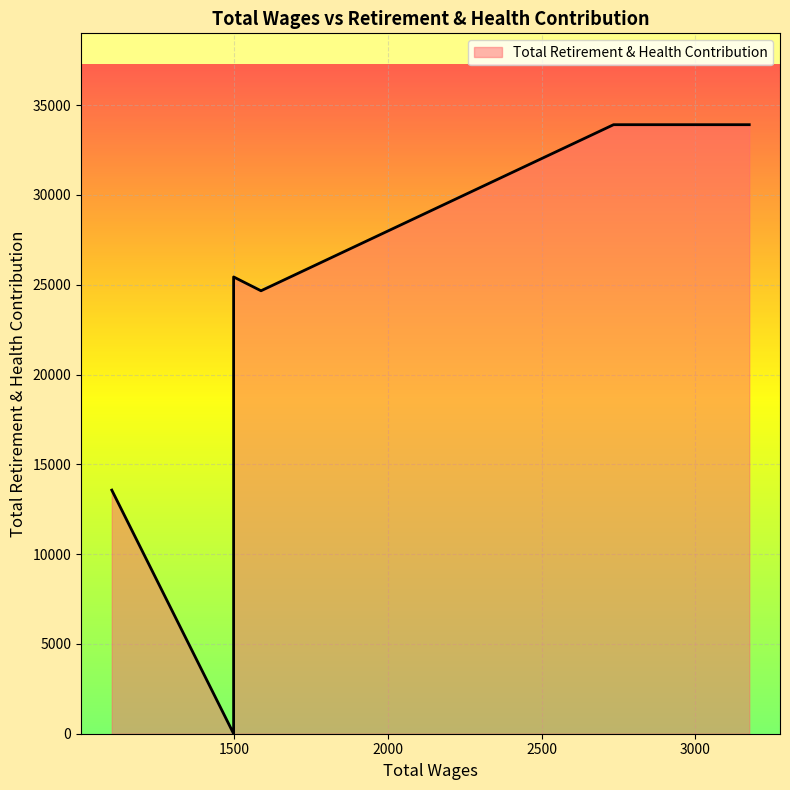

List the labels in order of value, smallest first.

1499.0, 1103.0, 1588.0, 1499.0, 3175.0, 2822.0, 2734.0